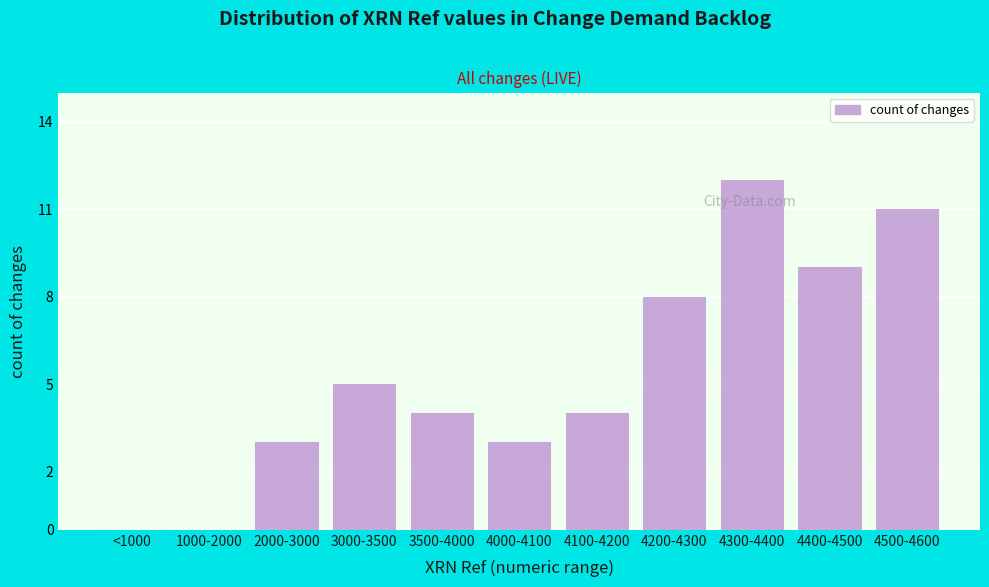

Reading left to right, what are all the values shown in this chart?

<1000=0	1000-2000=0	2000-3000=3	3000-3500=5	3500-4000=4	4000-4100=3	4100-4200=4	4200-4300=8	4300-4400=12	4400-4500=9	4500-4600=11